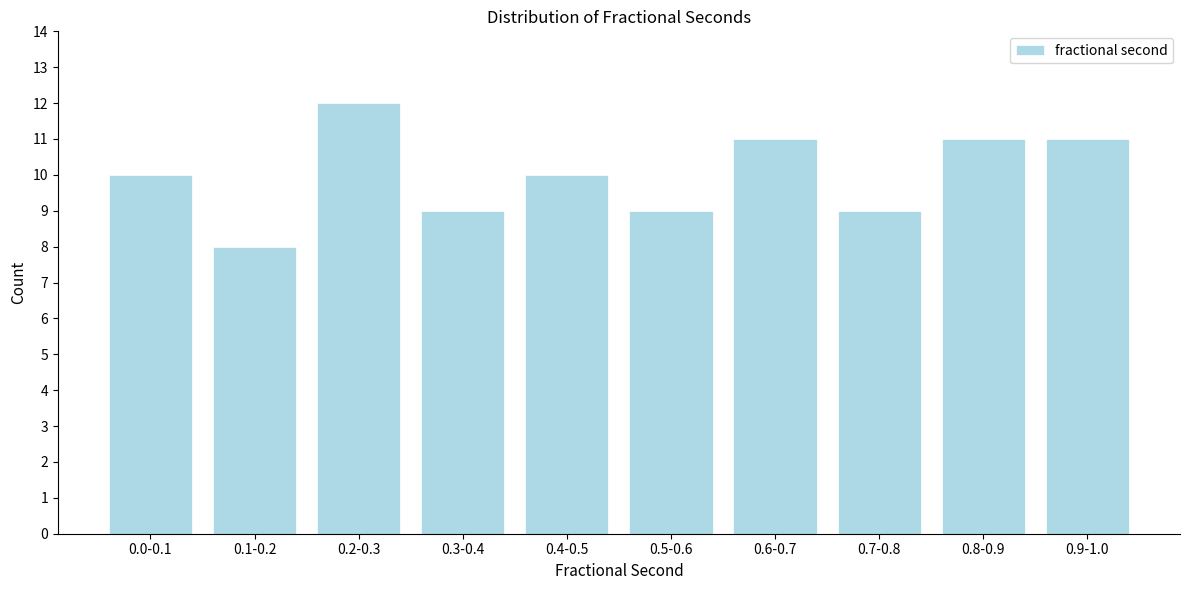

Reading right to left, transcribe all the data shown in this chart.

0.9-1.0=11	0.8-0.9=11	0.7-0.8=9	0.6-0.7=11	0.5-0.6=9	0.4-0.5=10	0.3-0.4=9	0.2-0.3=12	0.1-0.2=8	0.0-0.1=10